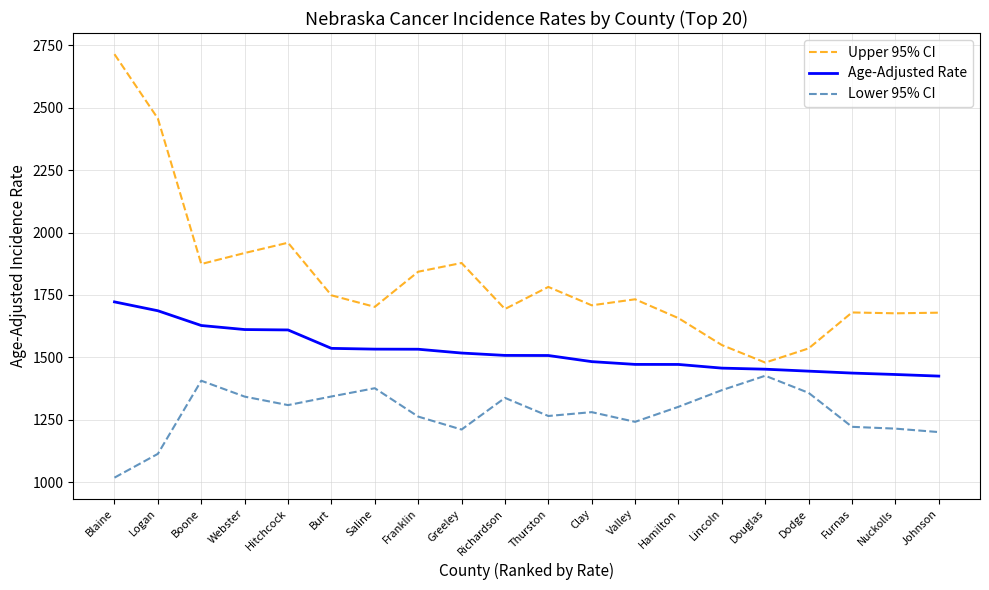

True or false: Age-Adjusted Rate has a value of 2011.0 at Richardson.

False